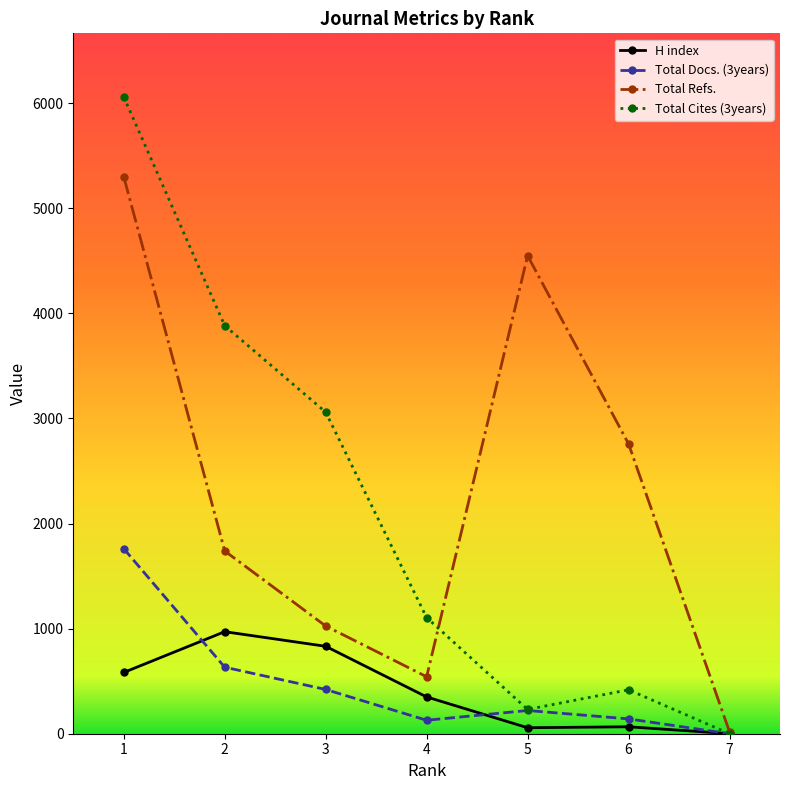

The value of Total Refs. at 3 is 1519. True or false?

False